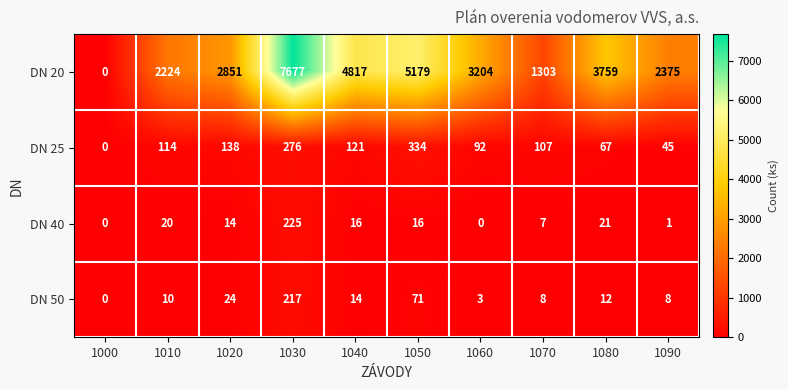

How many series are shown in this chart?

4